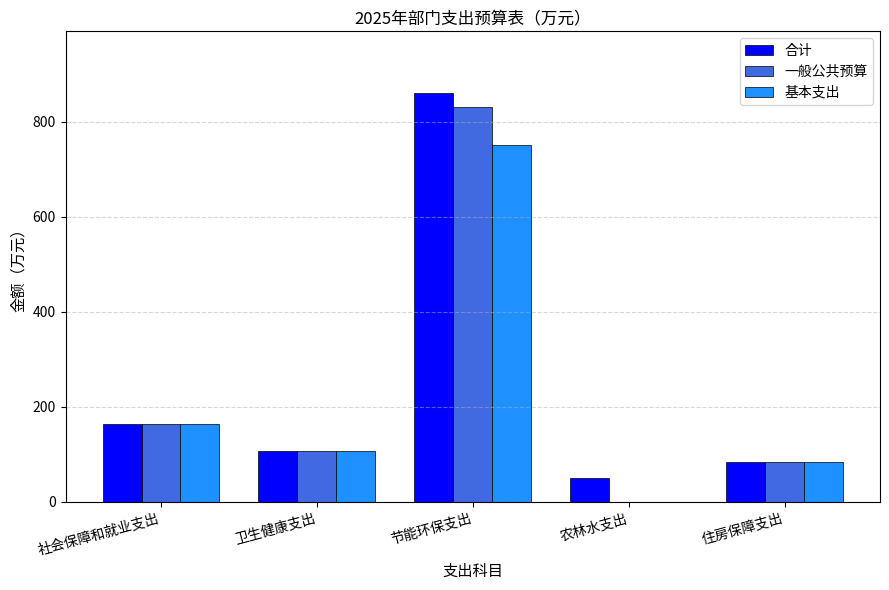

What is the sum of the 一般公共预算 values at 节能环保支出 and 卫生健康支出?

937.6